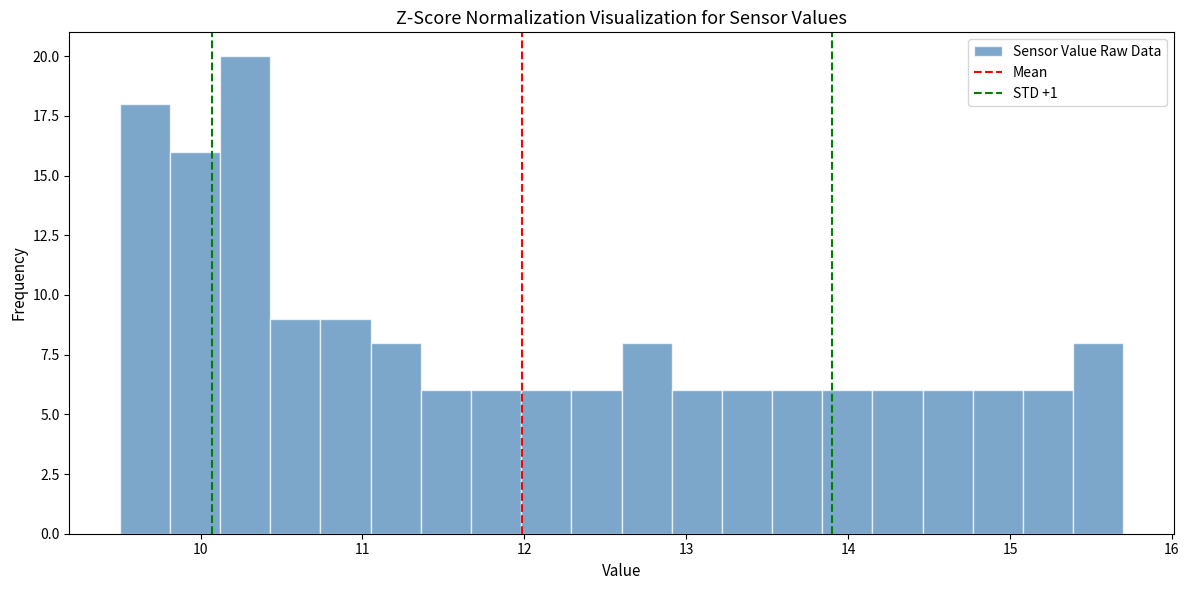

Read against the x-axis, roughly where is the centre of the tallest bar?

10.3